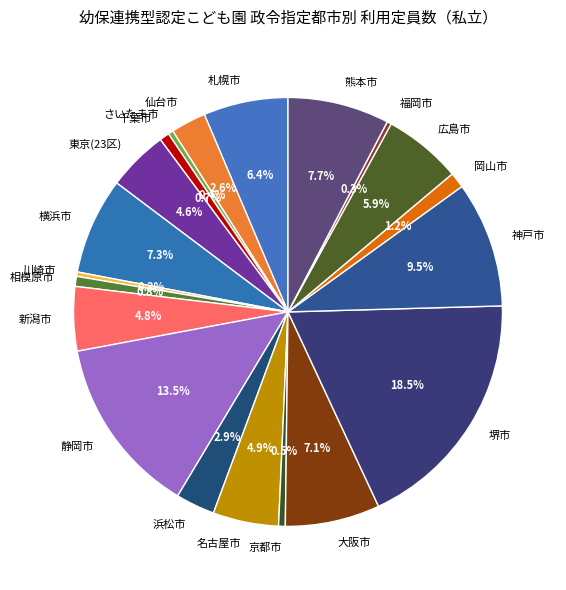

To the nearest percent, what is the difference between the largest and smallest slice percentages?

18%